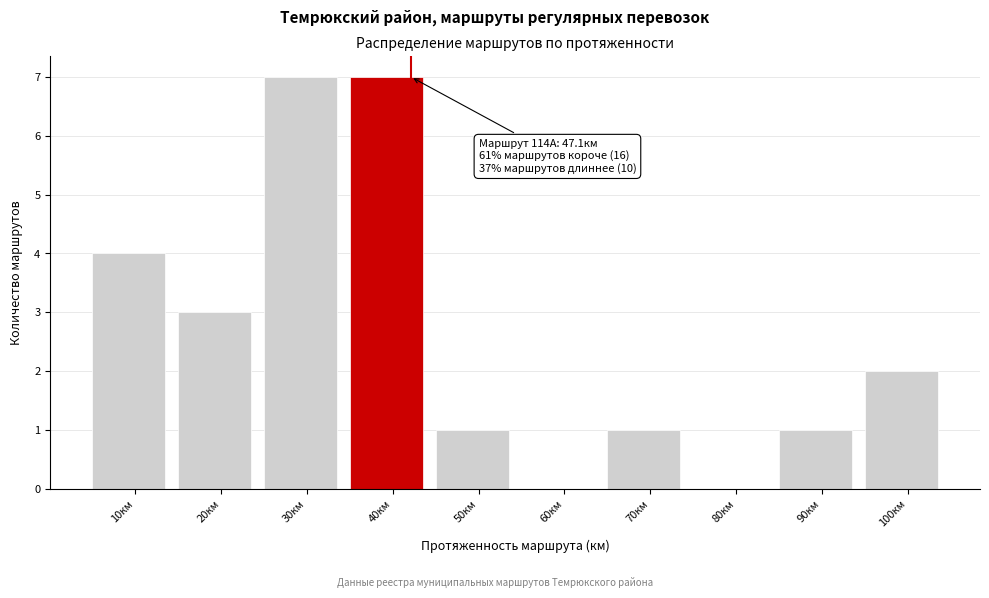

Reading left to right, extract all data points from this chart.

10км=4	20км=3	30км=7	40км=7	50км=1	60км=0	70км=1	80км=0	90км=1	100км=2